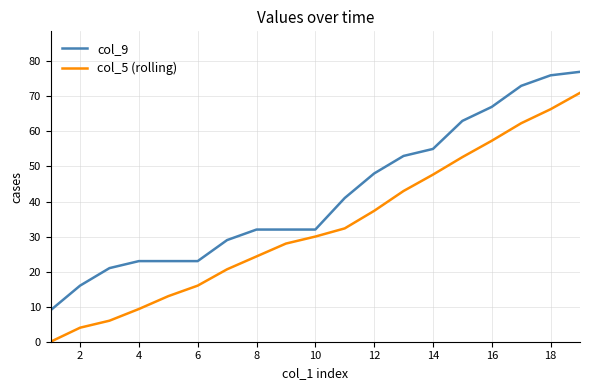

Reading left to right, transcribe all the data shown in this chart.

col_9: 9.0	16.0	21.0	23.0	23.0	23.0	29.0	32.0	32.0	32.0	41.0	48.0	53.0	55.0	63.0	67.0	73.0	76.0	77.0
col_5 (rolling): 0.0	4.0	6.0	9.3	13.0	16.0	20.7	24.3	28.0	30.0	32.3	37.3	43.0	47.7	52.7	57.3	62.3	66.3	71.0